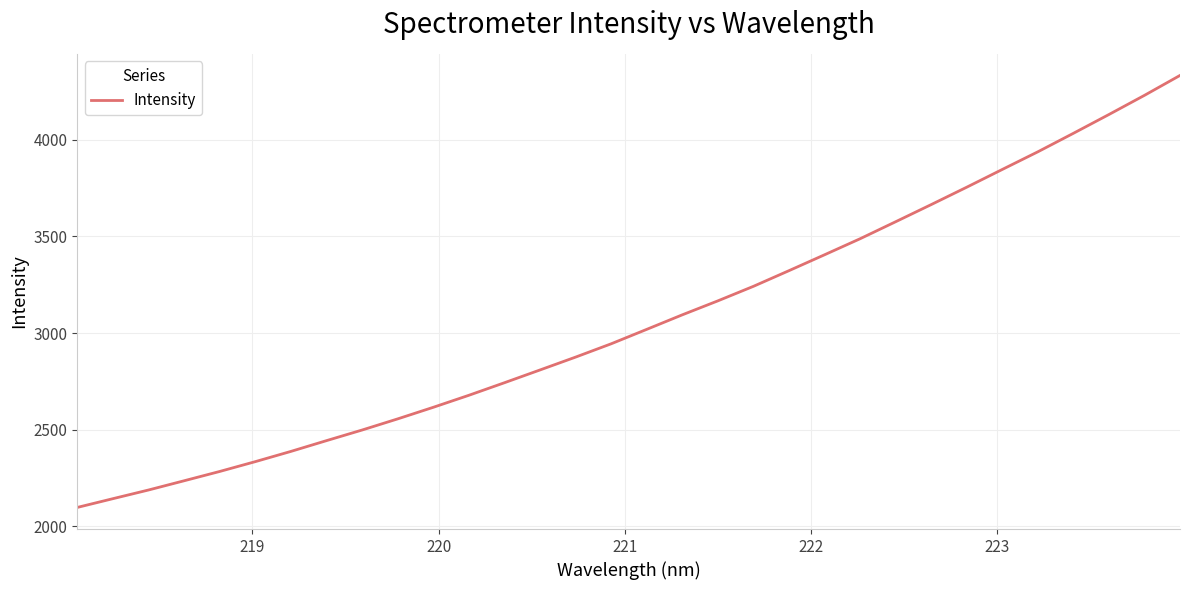

Does the chart have visible grid lines?

Yes